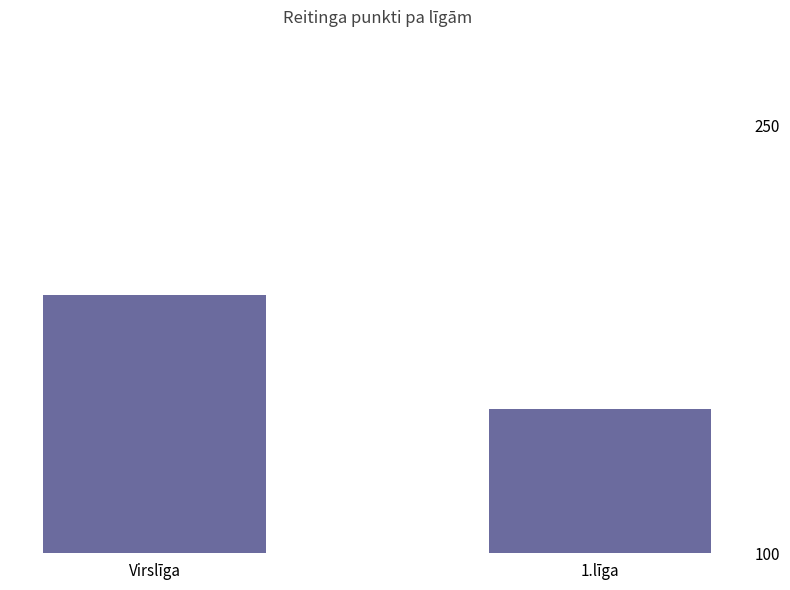

What is the difference between the maximum and minimum values?

39.9